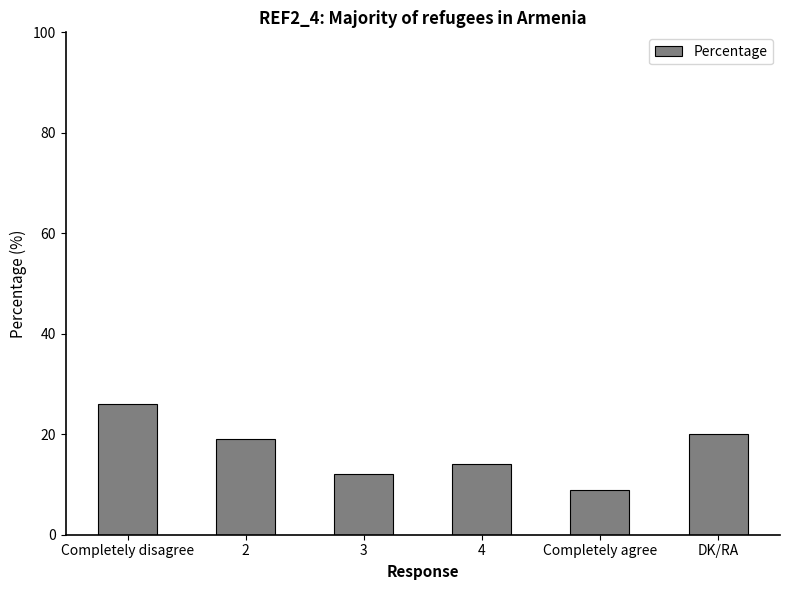

Reading left to right, what are all the values shown in this chart?

Completely disagree=26	2=19	3=12	4=14	Completely agree=9	DK/RA=20